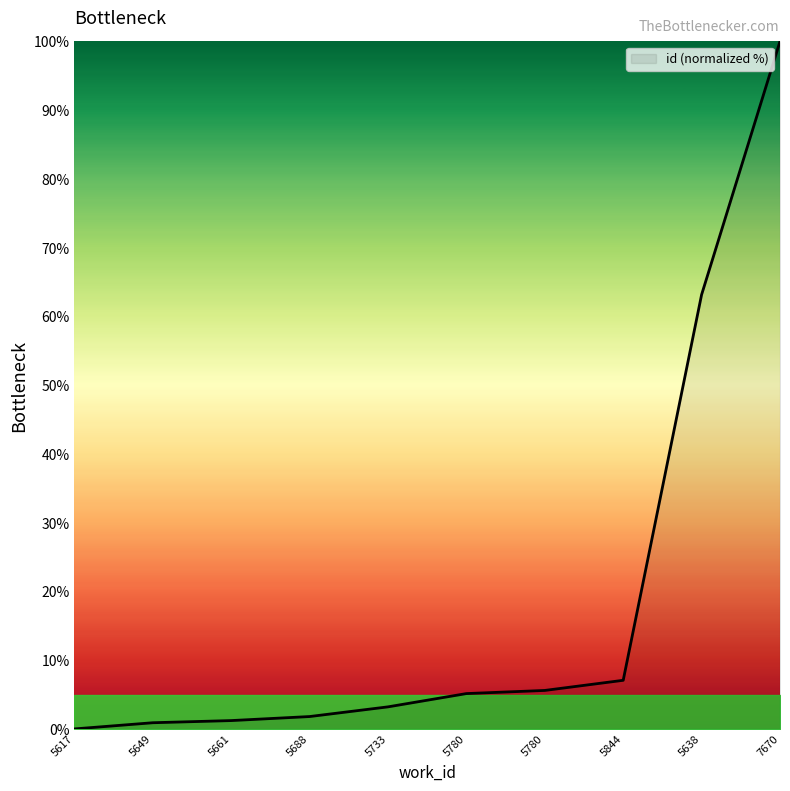

What is the change in value from 5649 to 5661?

+0.3